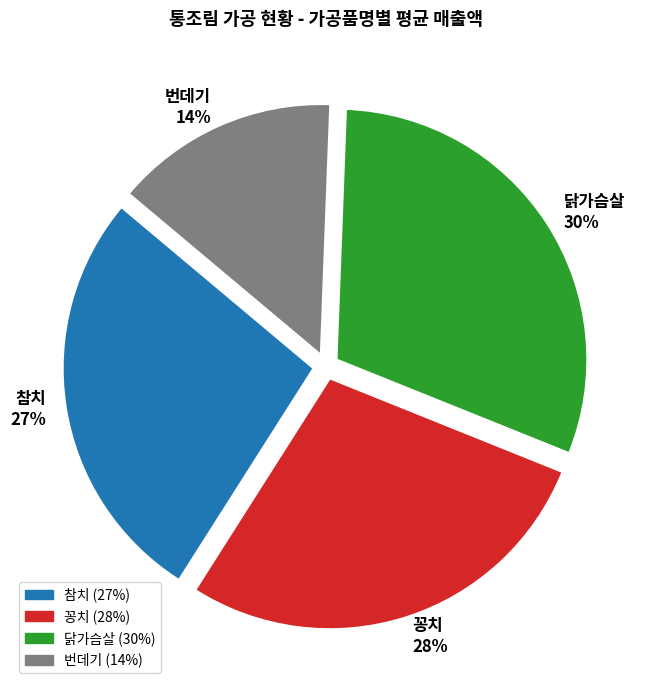

What is the largest slice in the pie chart?

닭가슴살